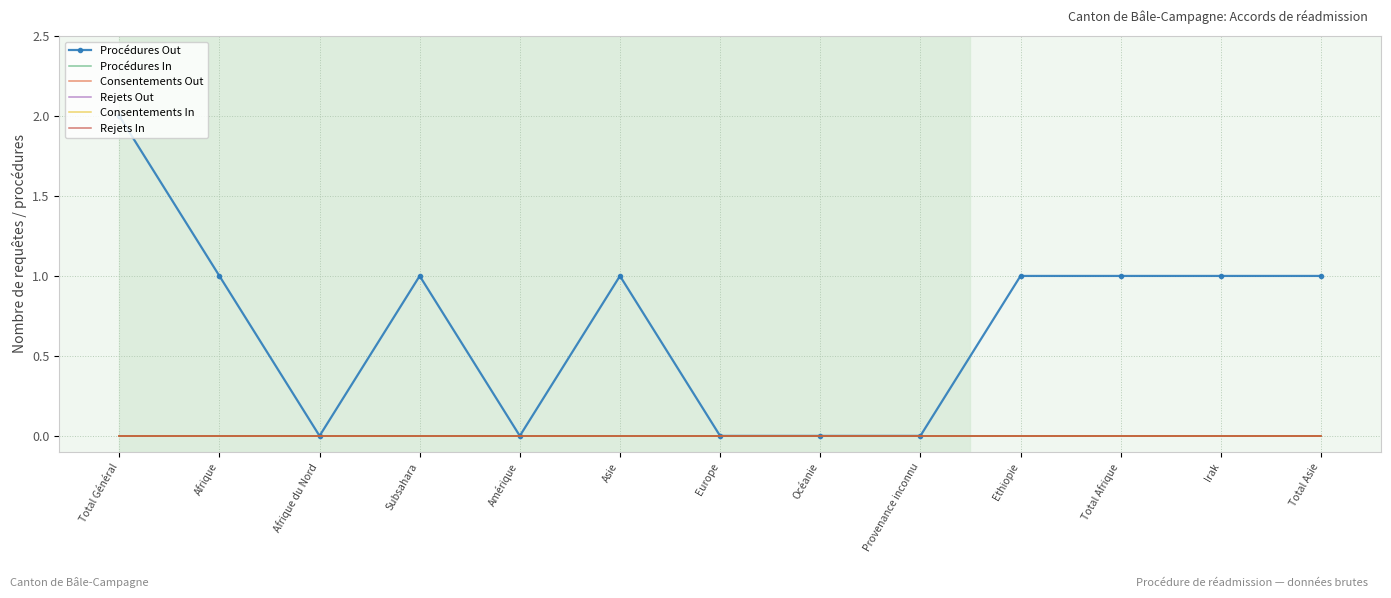

True or false: Consentements In and Procédures Out intersect in this chart.

False